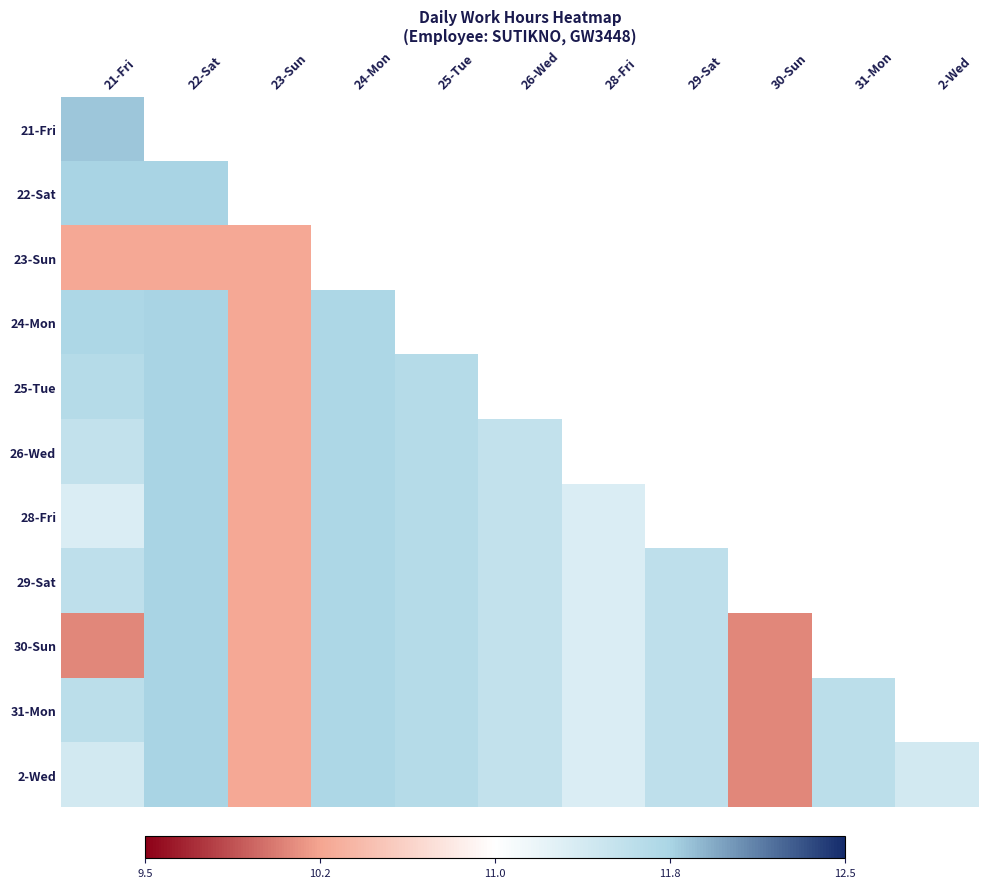

How many distinct data groups are displayed?

11